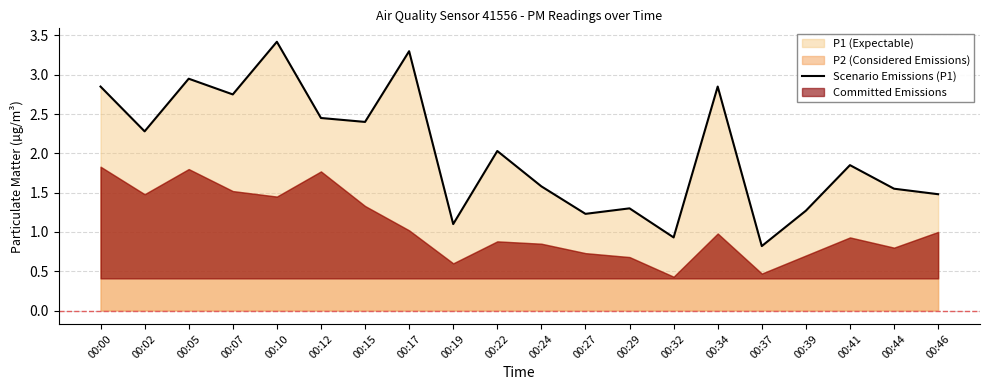

Reading left to right, list all the values displayed in this chart.

00:00=2.9	00:02=2.3	00:05=3.0	00:07=2.8	00:10=3.4	00:12=2.5	00:15=2.4	00:17=3.3	00:19=1.1	00:22=2.0	00:24=1.6	00:27=1.2	00:29=1.3	00:32=0.9	00:34=2.9	00:37=0.8	00:39=1.3	00:41=1.9	00:44=1.6	00:46=1.5